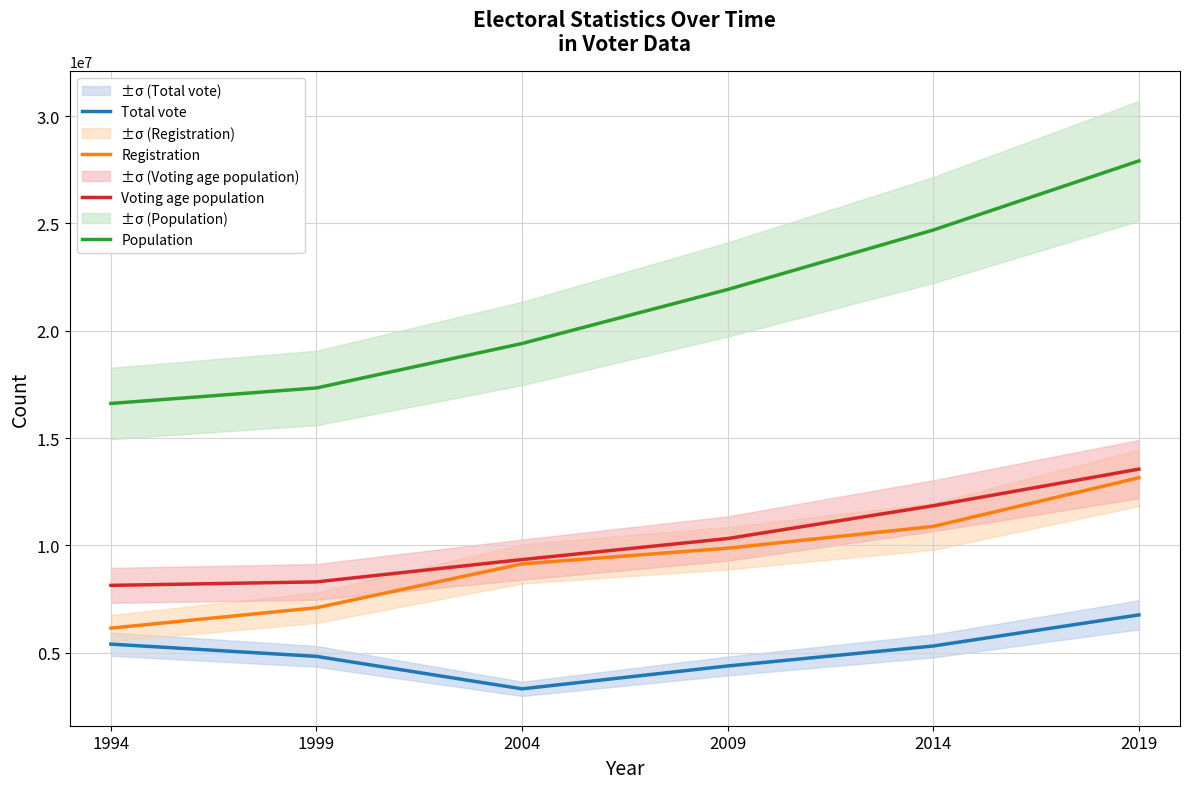

Count the number of data series in this chart.

4